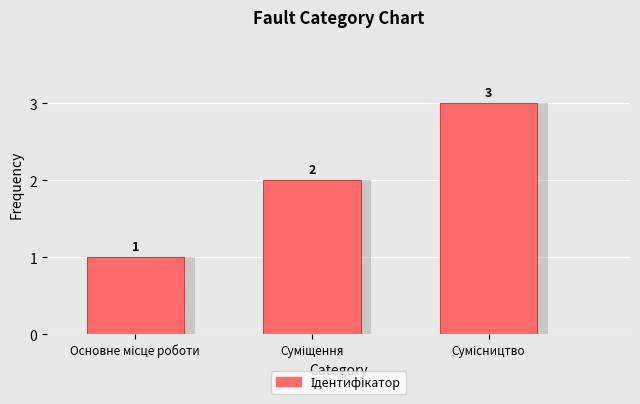

What is the difference between the maximum and minimum values?

2